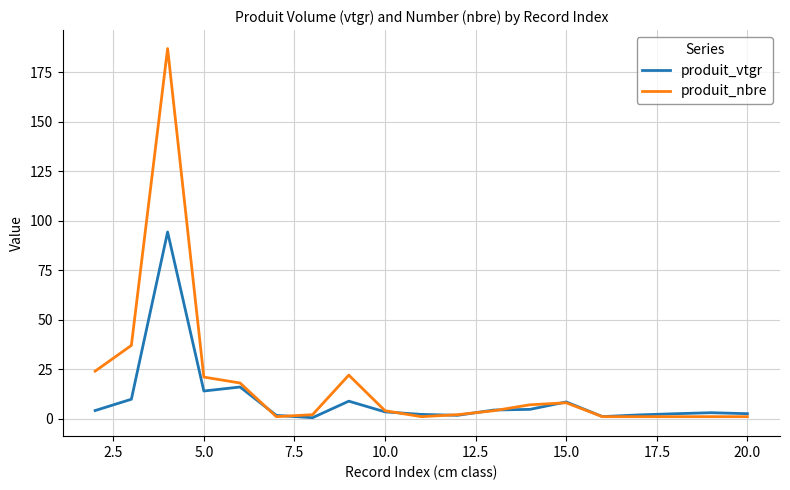

What is the highest value of the produit_vtgr series?

94.3